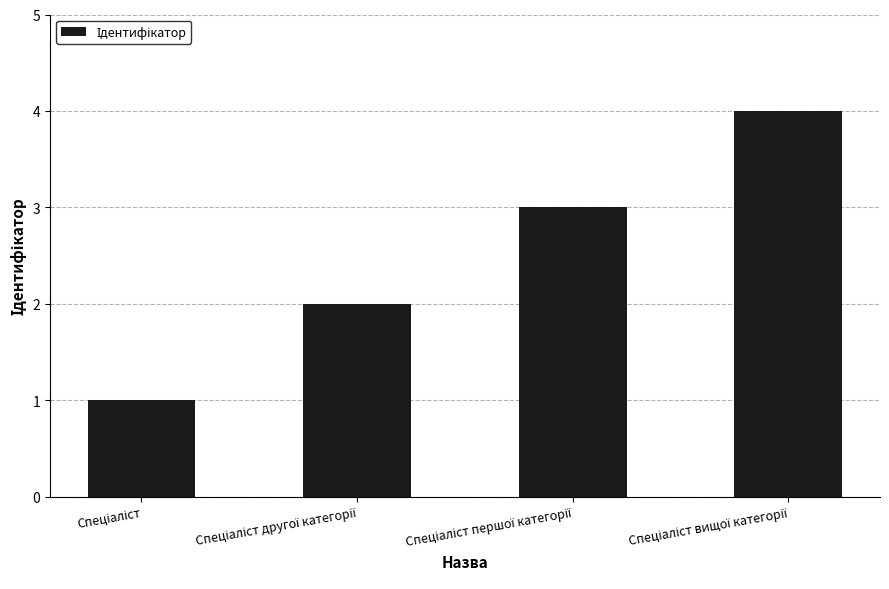

How many distinct data groups are displayed?

1